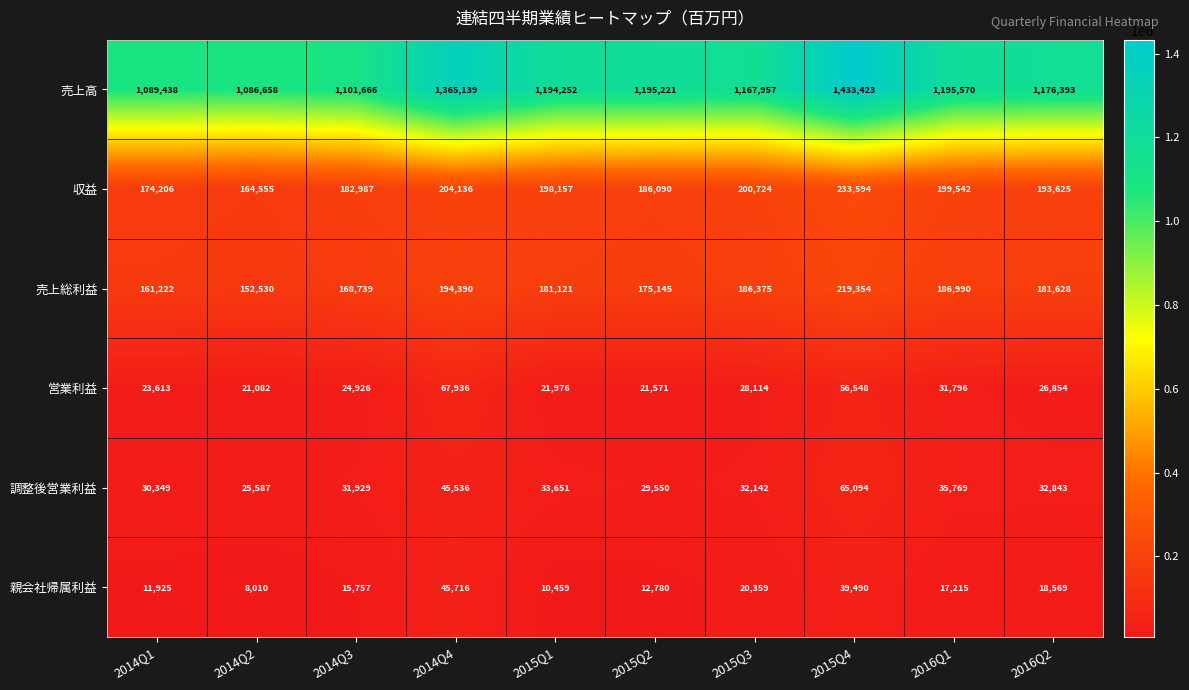

Between 2015Q3 and 2015Q4, which series saw the biggest shift?

売上高